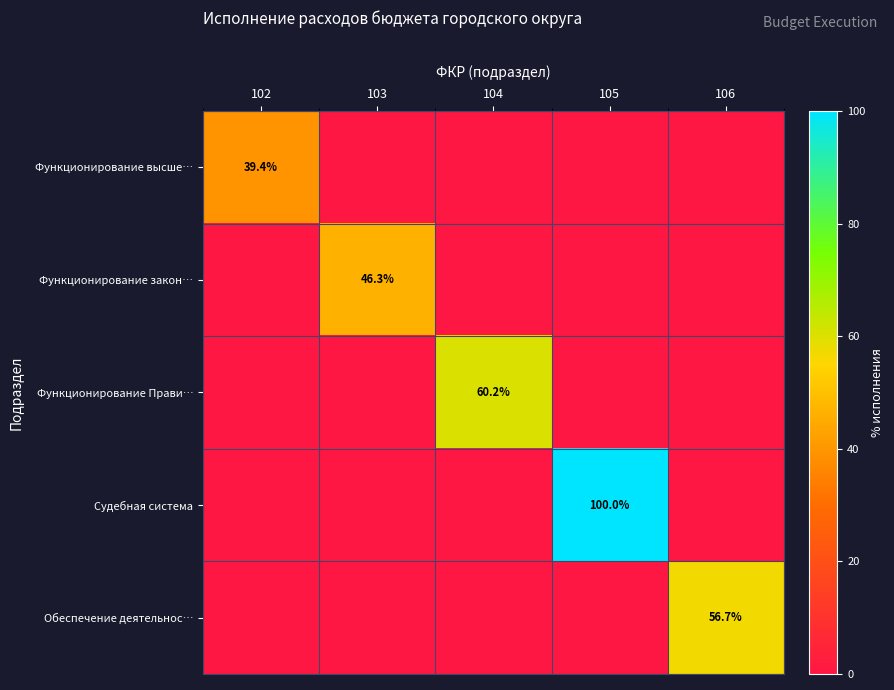

True or false: Функционирование закон… has a value of 70.0 at 103.

False